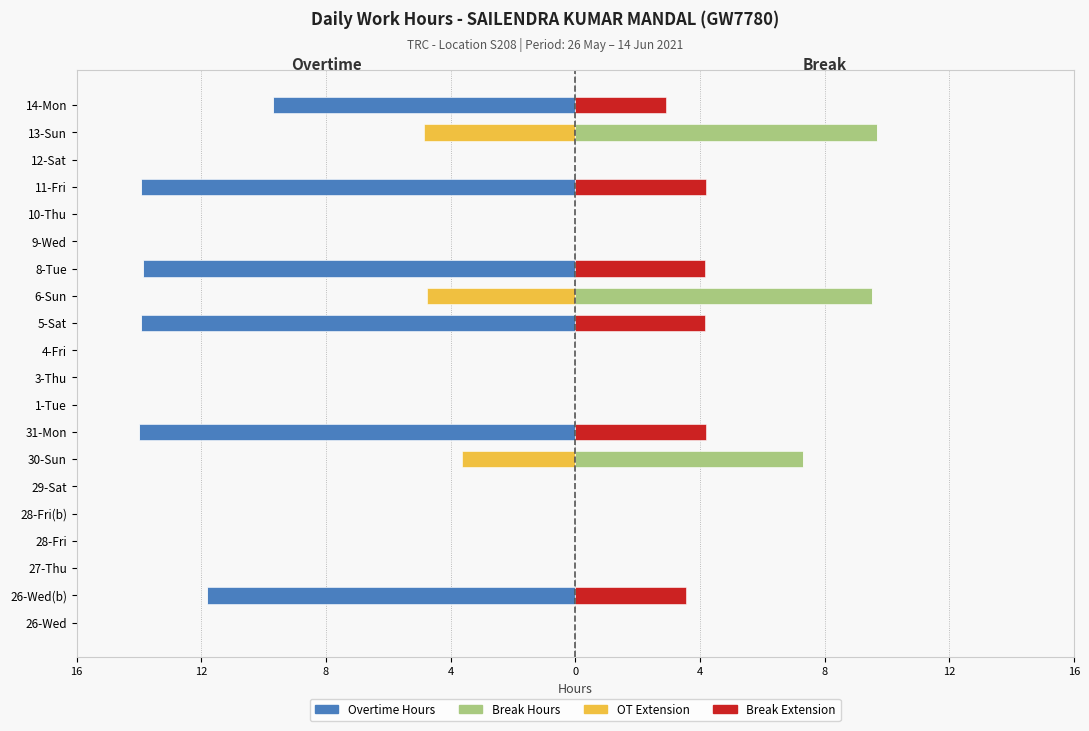

Reading left to right, transcribe all the data shown in this chart.

Overtime Hours: 0.0	-11.8	0.0	0.0	0.0	0.0	0.0	-14.0	0.0	0.0	0.0	-13.9	0.0	-13.9	0.0	0.0	-14.0	0.0	0.0	-9.7
Break Hours: 0.0	0.0	0.0	0.0	0.0	0.0	7.3	0.0	0.0	0.0	0.0	0.0	9.5	0.0	0.0	0.0	0.0	0.0	9.7	0.0
OT Extension: 0.0	0.0	0.0	0.0	0.0	0.0	-3.7	0.0	0.0	0.0	0.0	0.0	-4.8	0.0	0.0	0.0	0.0	0.0	-4.8	0.0
Break Extension: 0.0	3.5	0.0	0.0	0.0	0.0	0.0	4.2	0.0	0.0	0.0	4.2	0.0	4.2	0.0	0.0	4.2	0.0	0.0	2.9